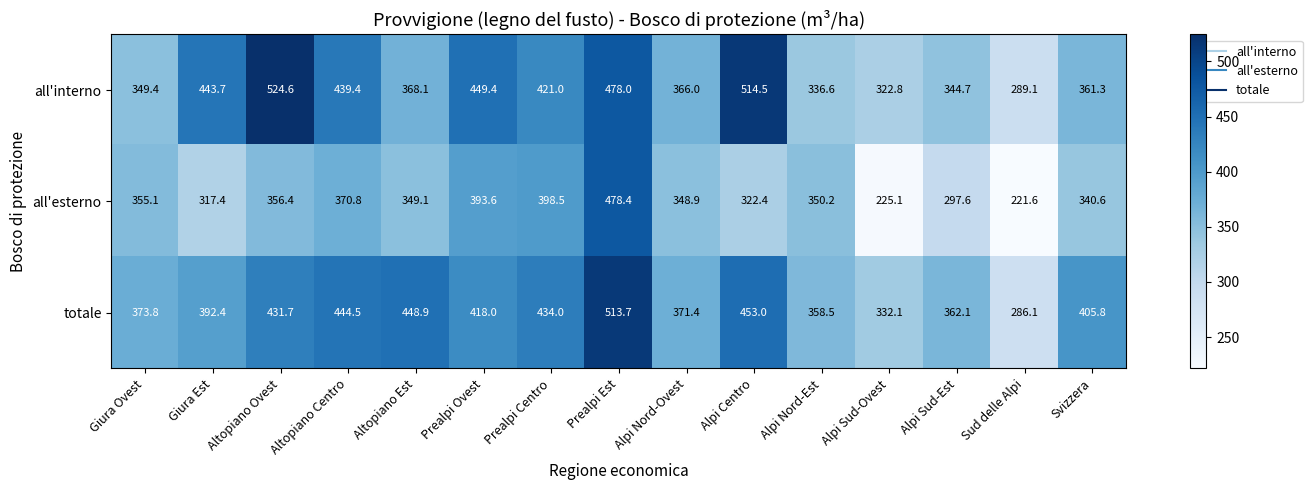

At Altopiano Ovest, list the series in order from smallest to largest.

all'esterno, totale, all'interno